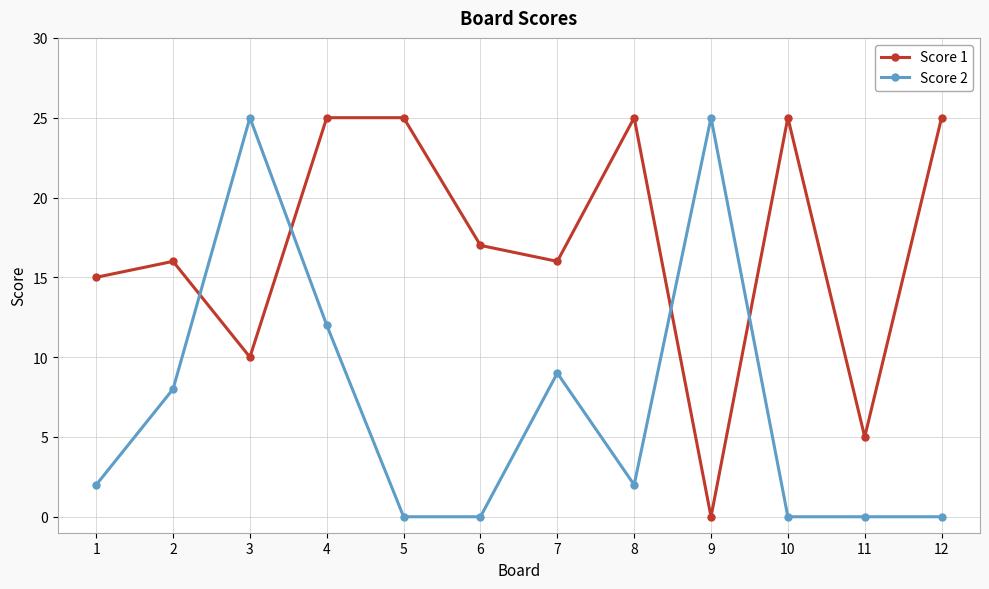

True or false: Score 1 and Score 2 intersect in this chart.

True